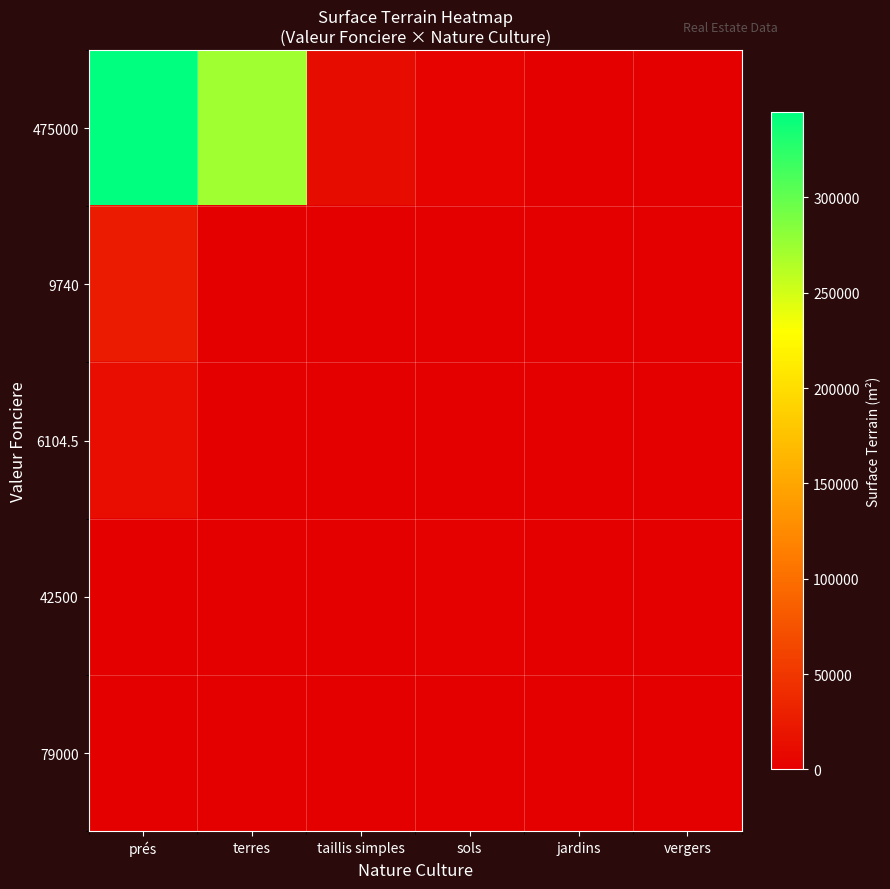

At which category does the chart reach its peak across all series?

prés